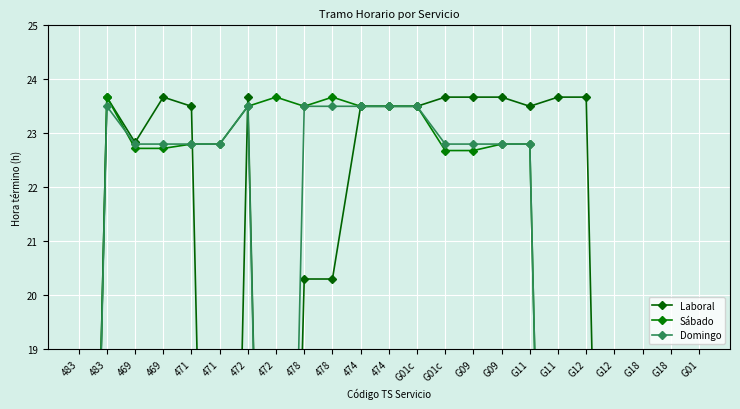

What is the sum of the Domingo values at G12 and 483?

1.0